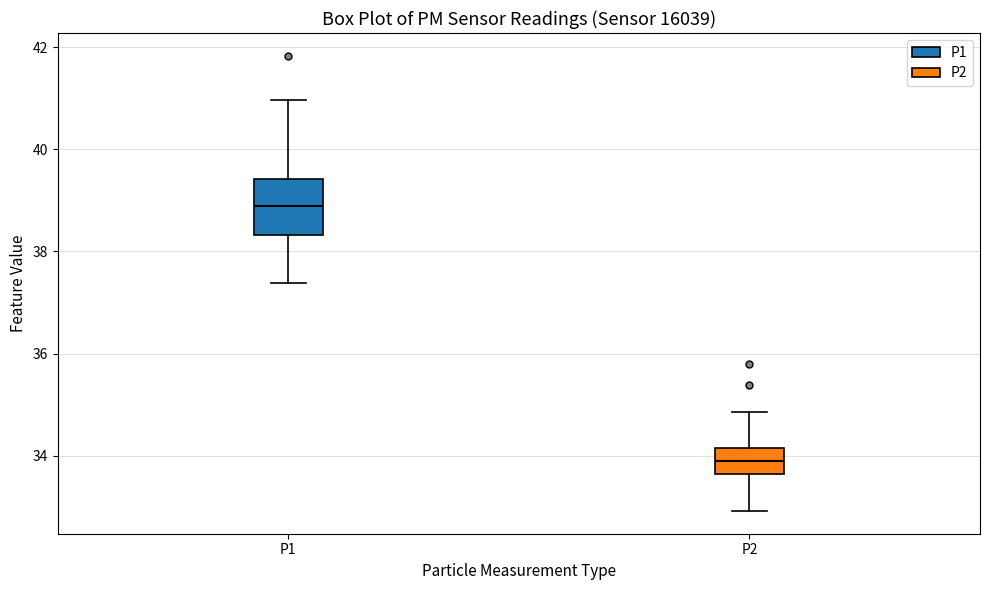

Which box has the highest median line?

P1